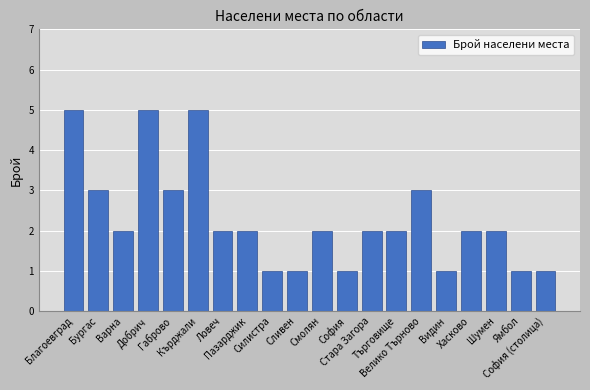

What is the greatest value displayed?

5